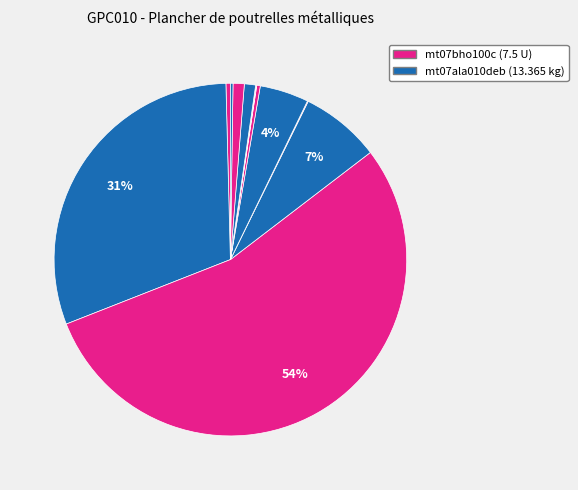

How many segments does this pie chart have?

12